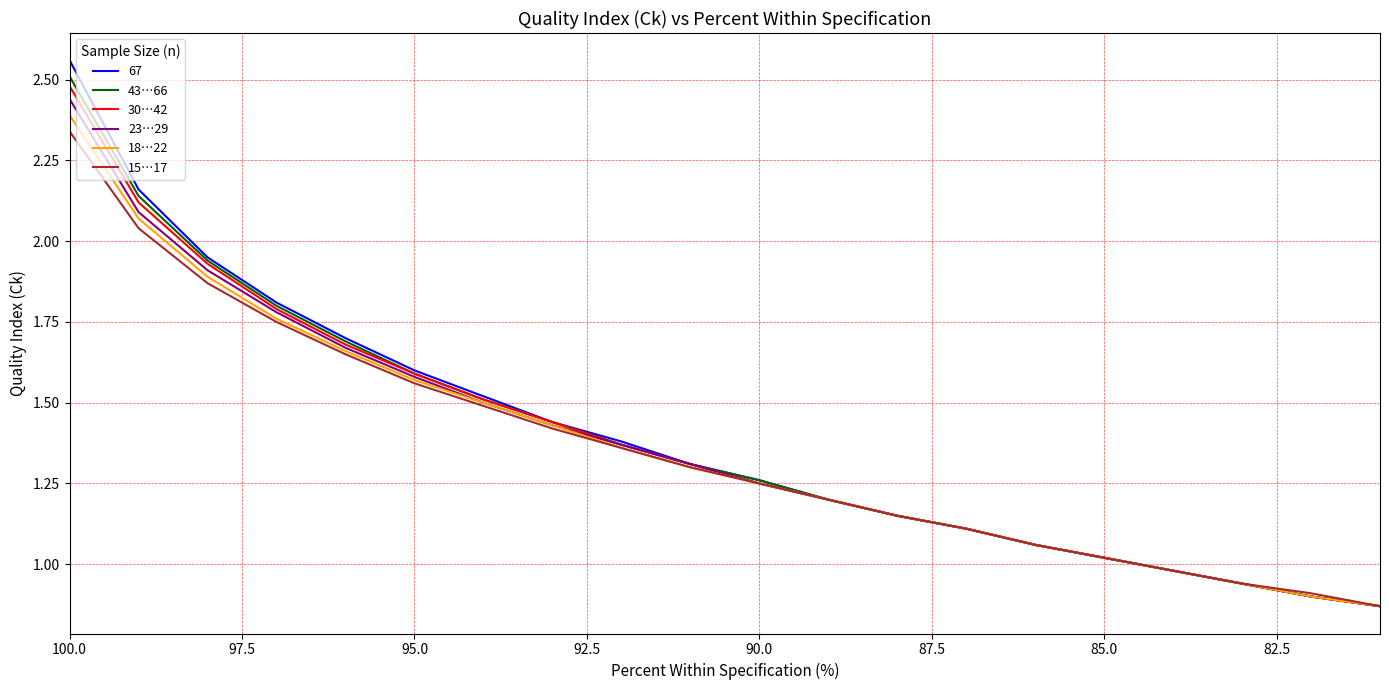

What is the difference between the maximum and minimum values in the 30…42 series?

1.6